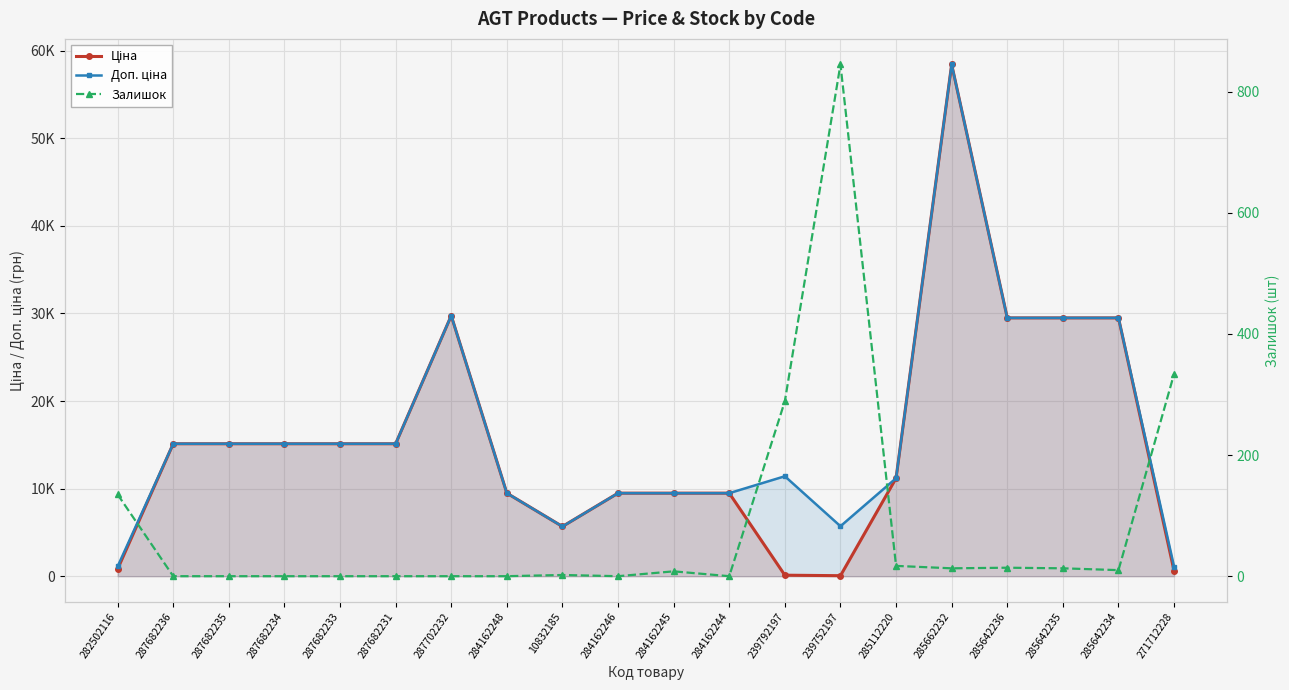

After their last crossing, which series has the higher values: Залишок or Ціна?

Ціна